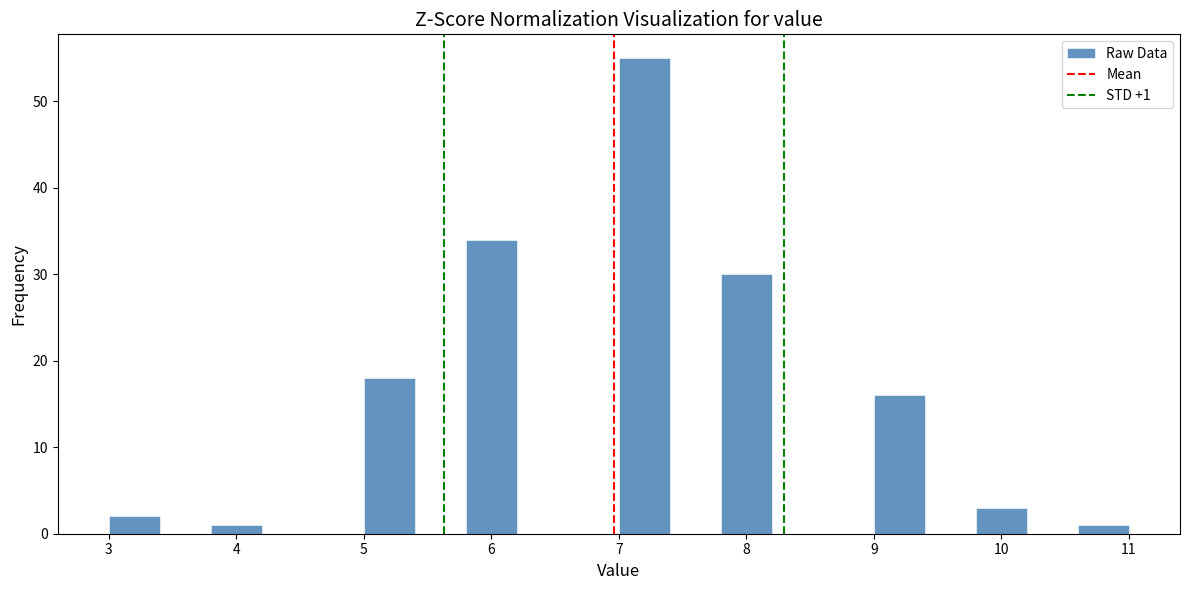

Which range on the x-axis has the tallest bar?

7.0 to 7.4